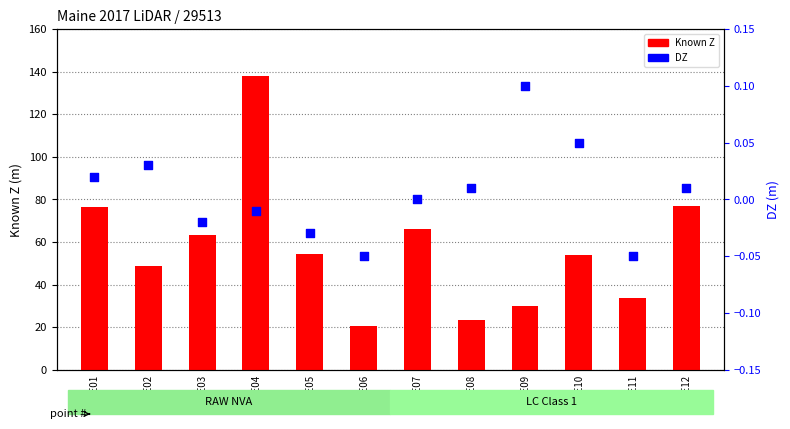

Which series has the widest spread of Y values?

Known Z